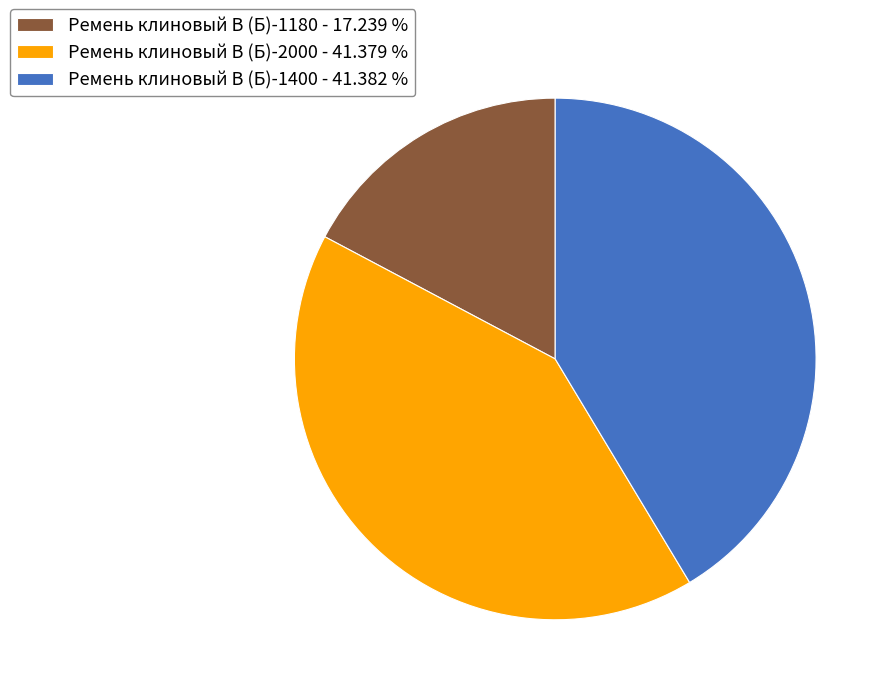

Count the number of slices in the pie.

3